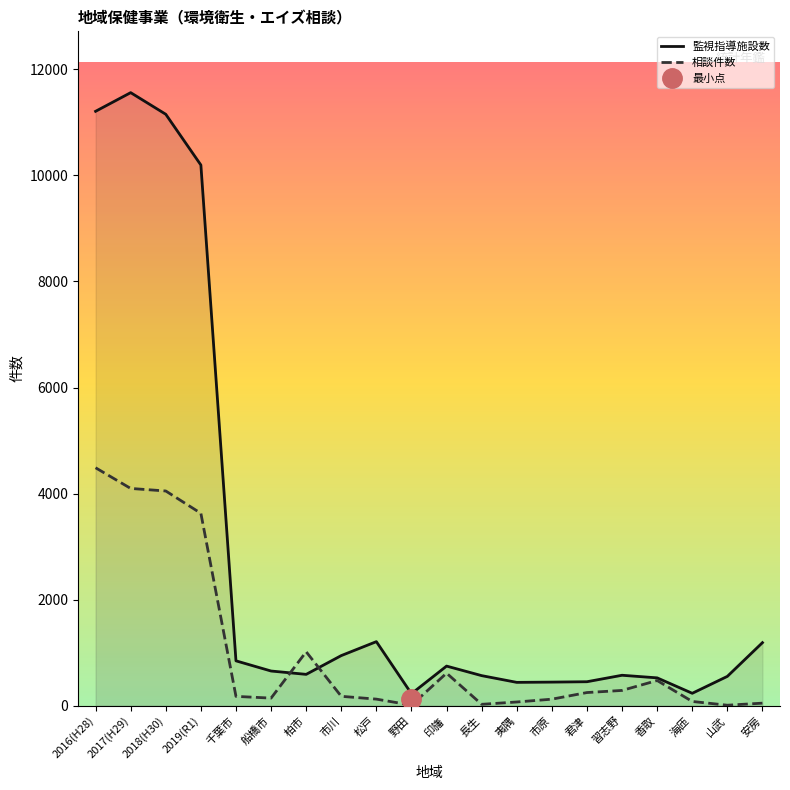

Reading left to right, transcribe all the data shown in this chart.

監視指導施設数: 11209	11561	11153	10196	846	654	591	945	1208	226	747	567	440	445	452	574	525	234	553	1189
相談件数: 4487	4097	4049	3628	176	143	1017	177	124	10	614	26	70	123	248	288	475	80	9	48